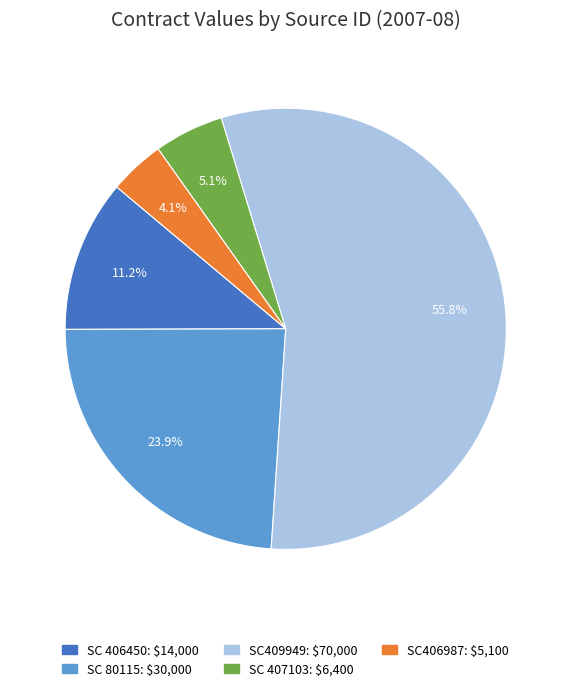

Count the number of slices in the pie.

5